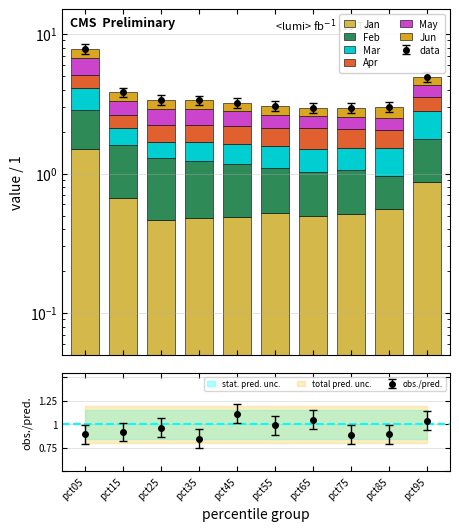

How many bars are there in total?

60